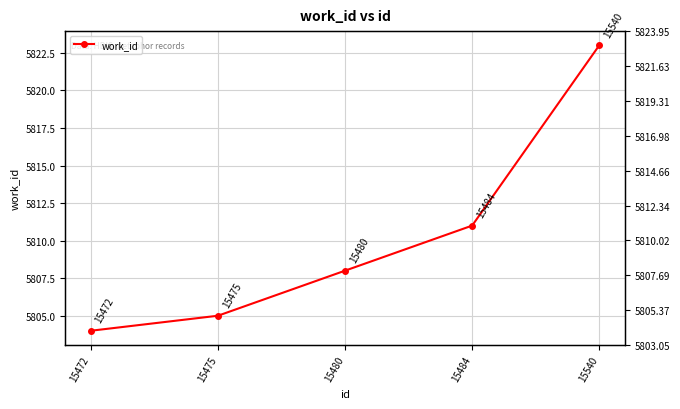

Is it true that the value at 15540 is 5823?

True